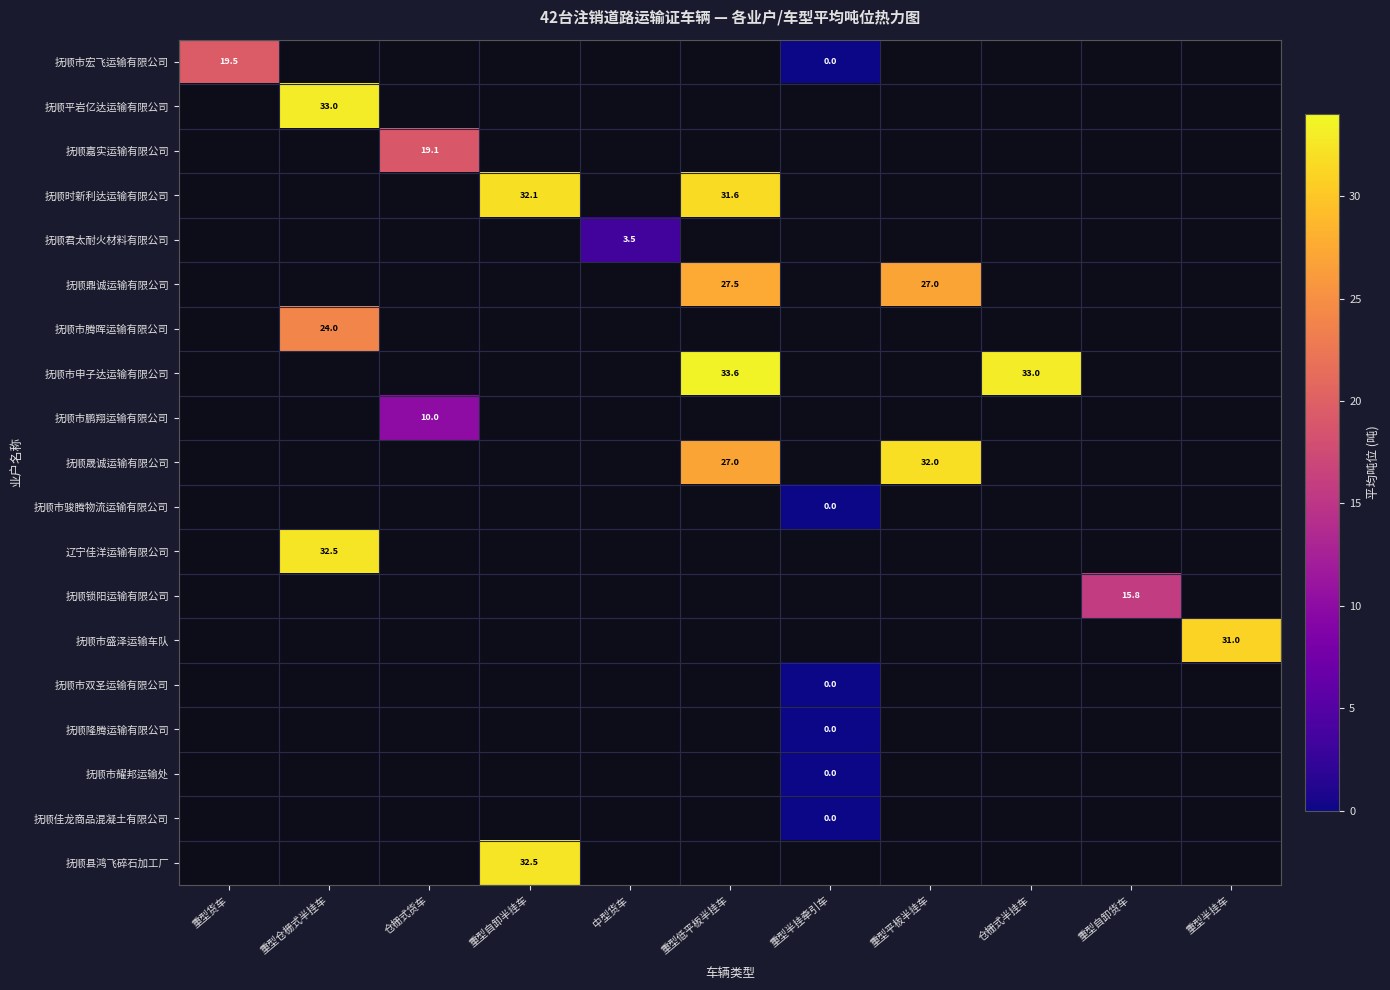

Which category has the lowest value across all series?

重型半挂牵引车